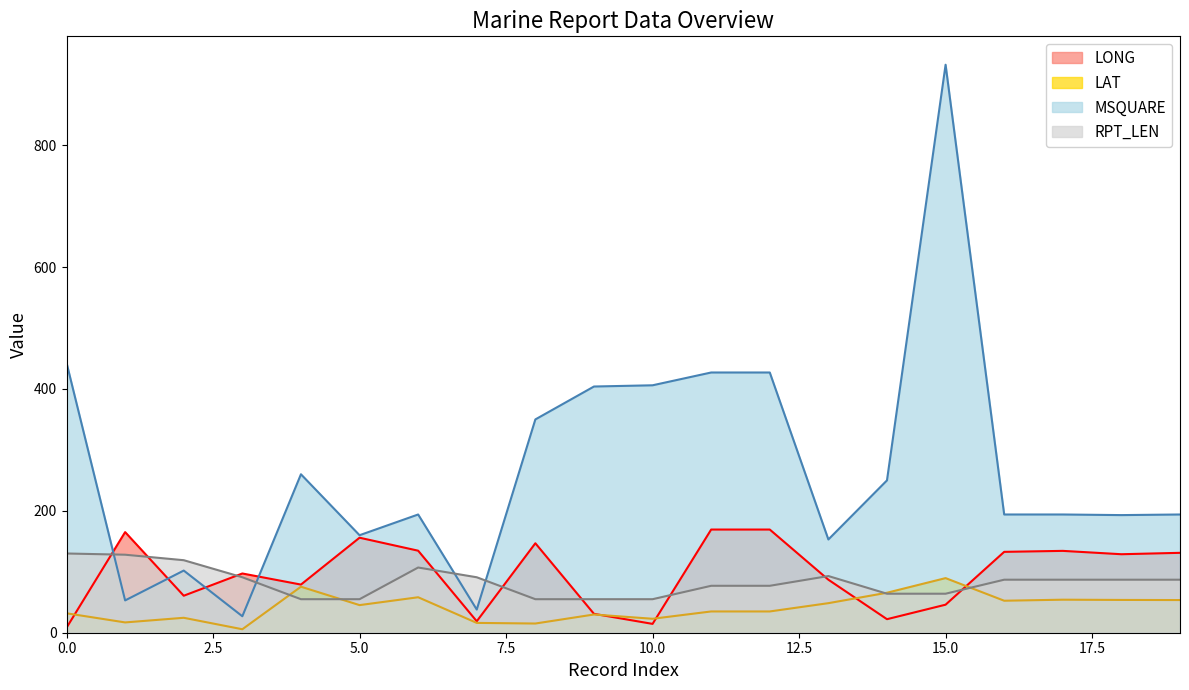

What is the value of the MSQUARE point at the 4th from the left?

27.0